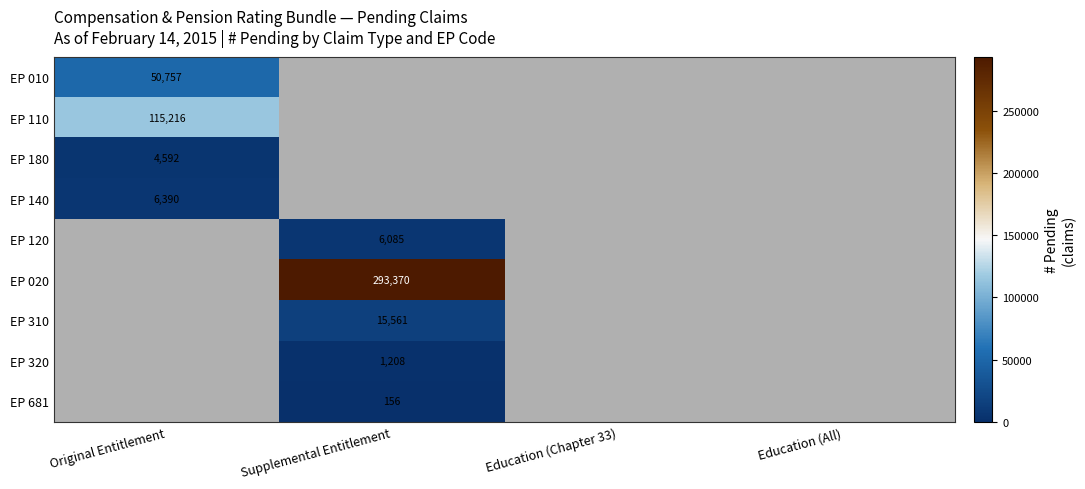

What is the minimum value shown in the chart?

156.0